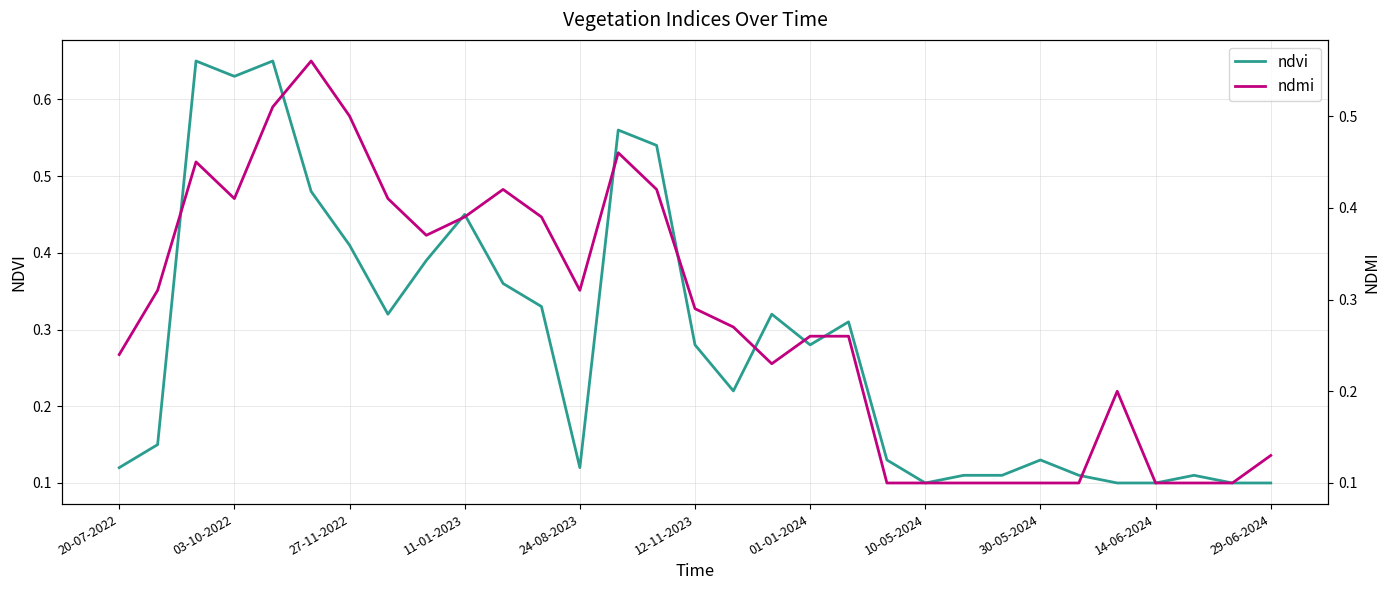

What is the approximate value of ndvi at 12-11-2023?

0.3